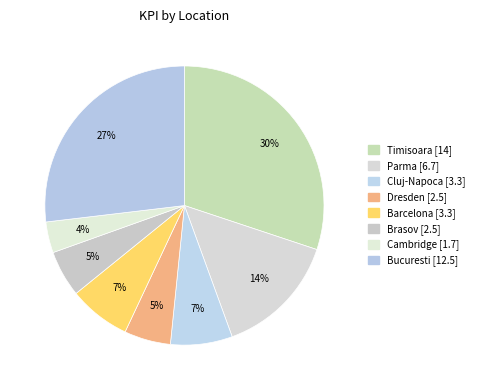

What is the largest slice in the pie chart?

Timisoara